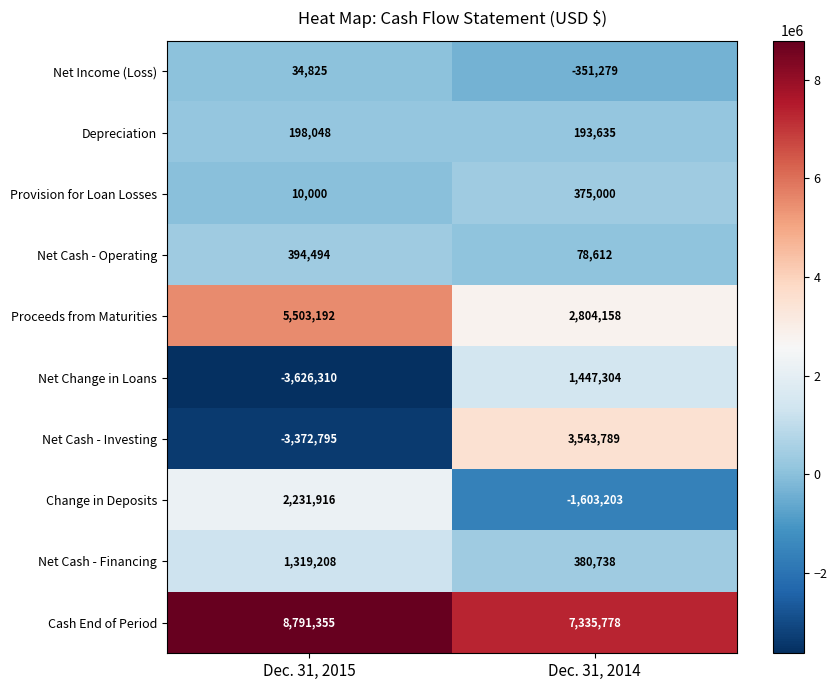

What is the sum of all Net Change in Loans values?

-2179006